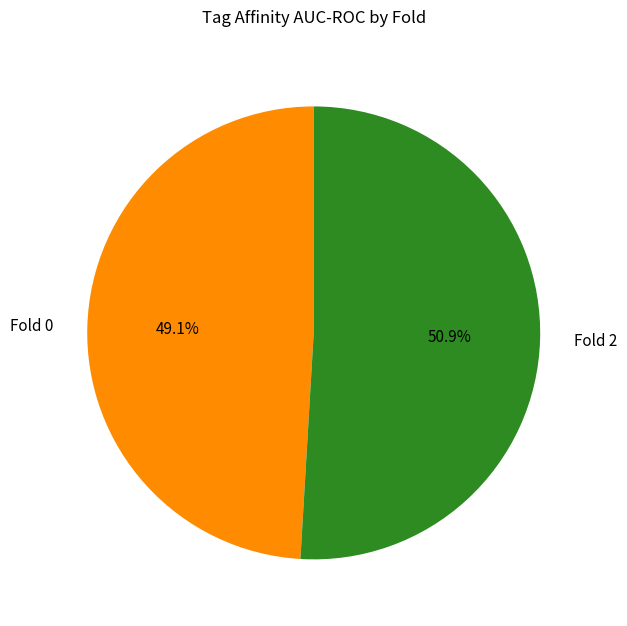

The Fold 2 slice represents 51% of the pie. True or false?

True